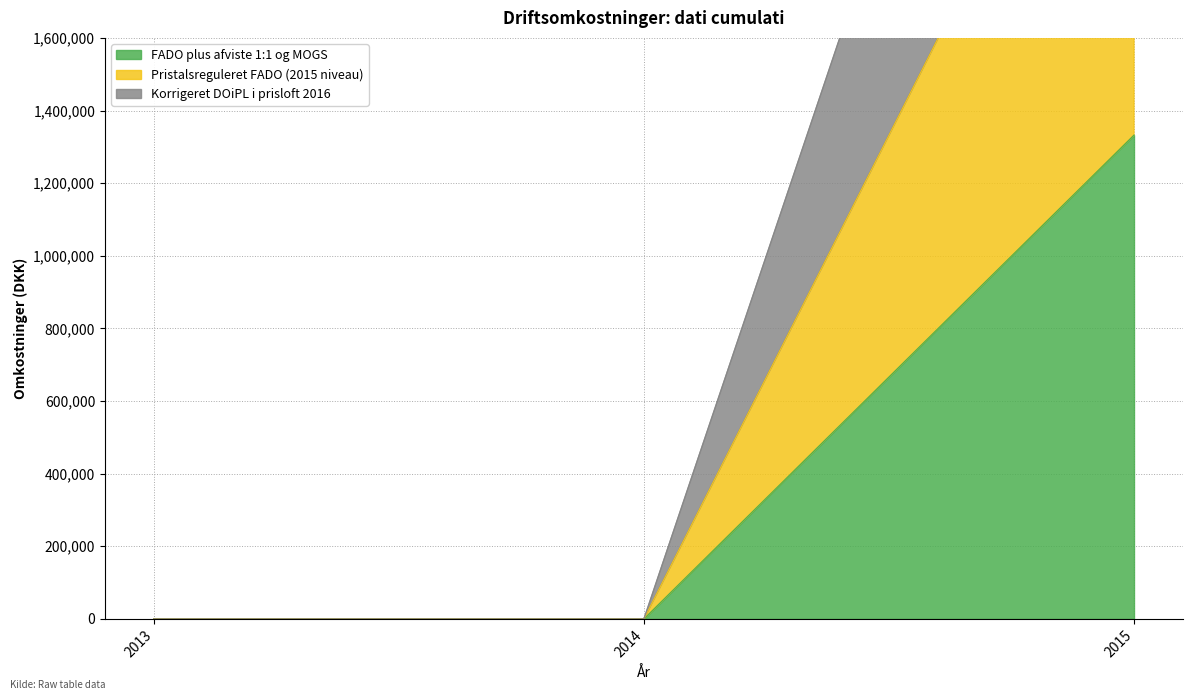

Which series changed the most between 2013 and 2014?

FADO plus afviste 1:1 og MOGS